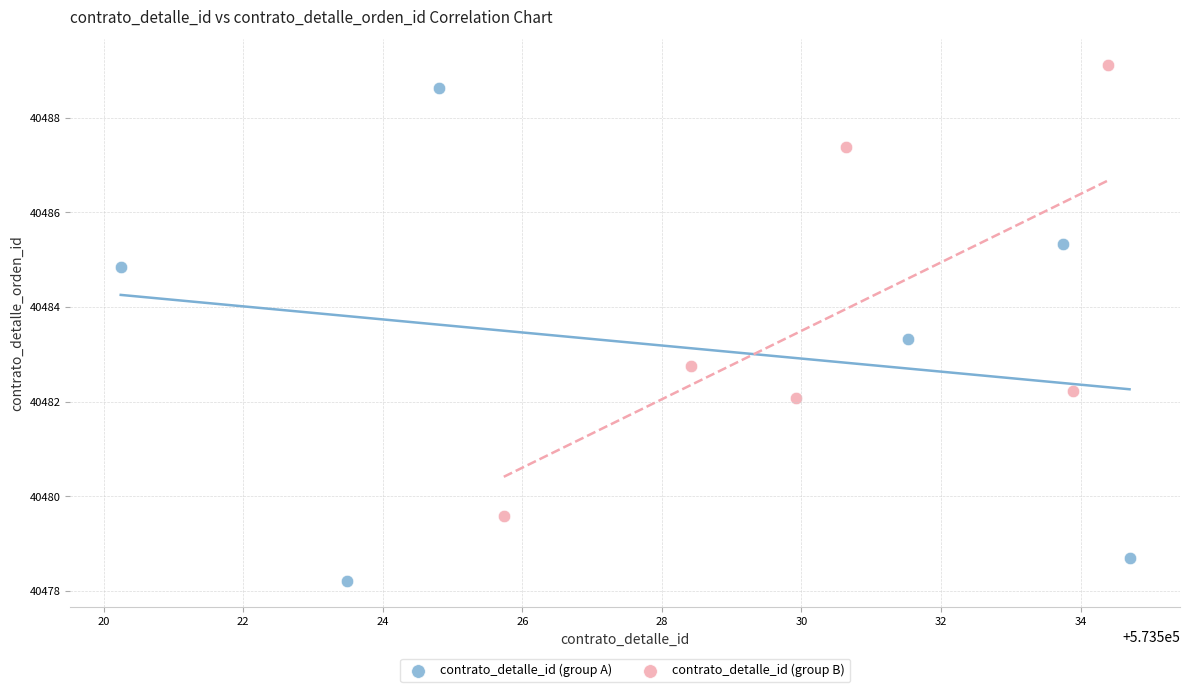

Which series reaches the minimum Y coordinate?

contrato_detalle_id (group A)